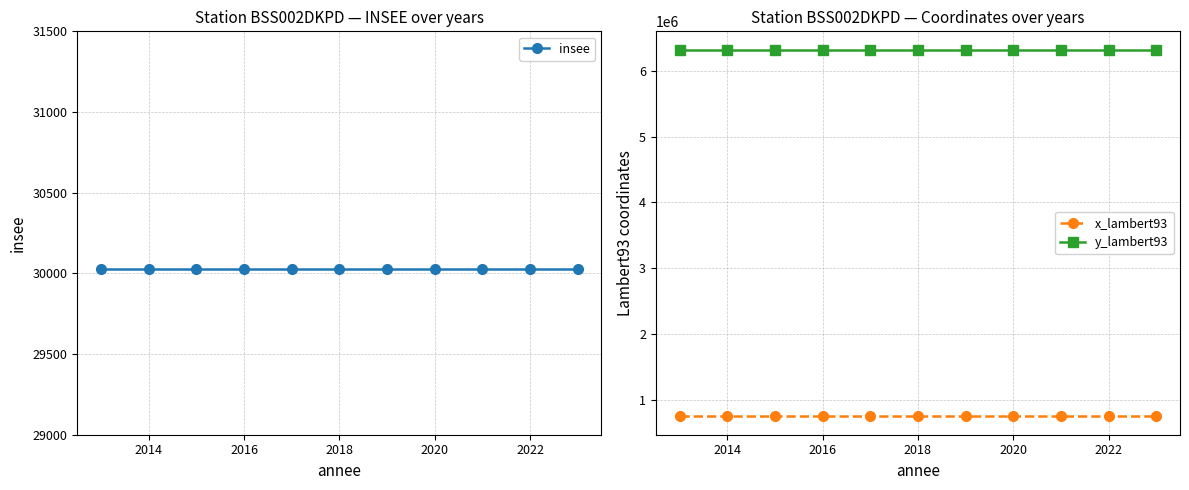

True or false: x_lambert93 and y_lambert93 cross at least once.

False